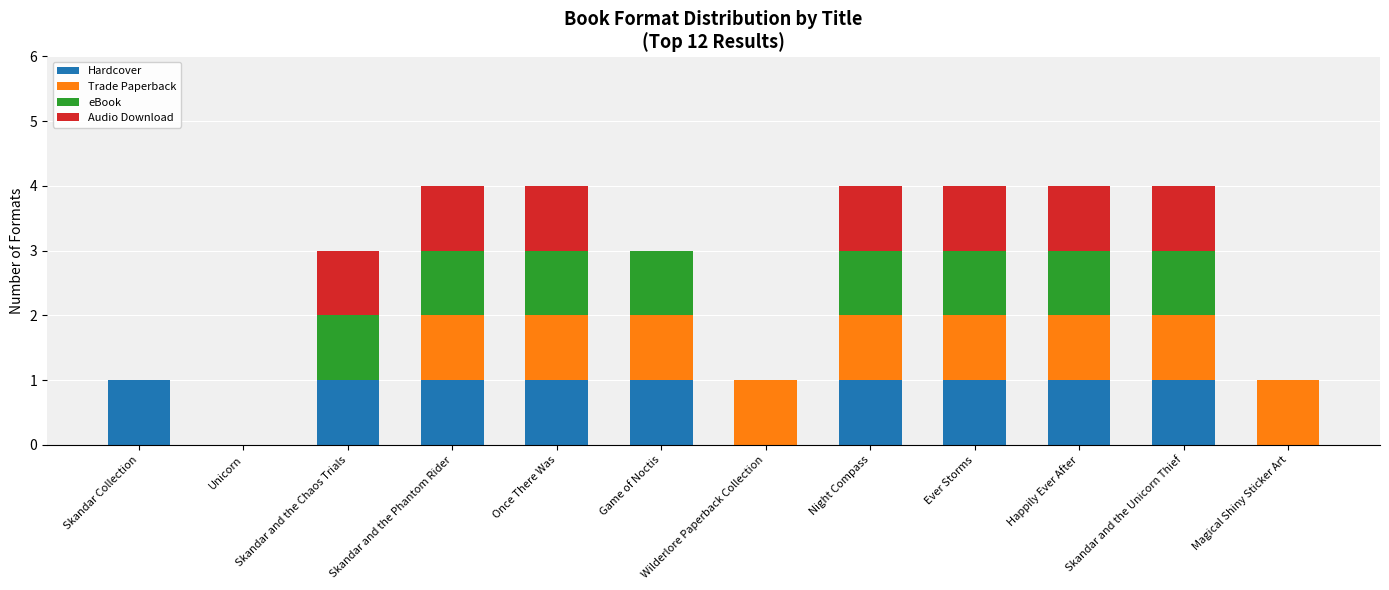

What is the total value across all series at Night Compass?

4